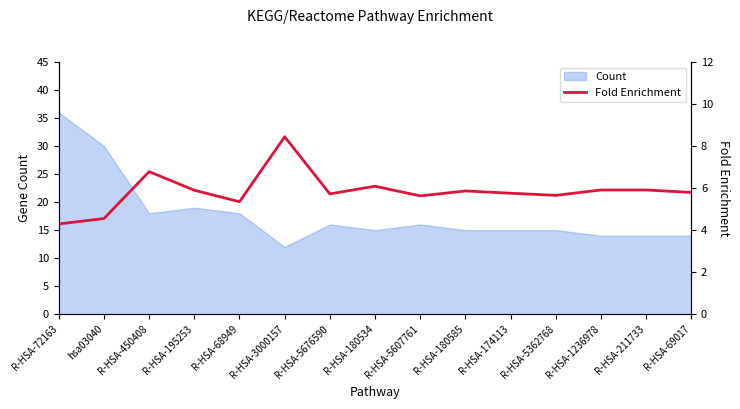

What is the value of the 7th point from the left?

5.7